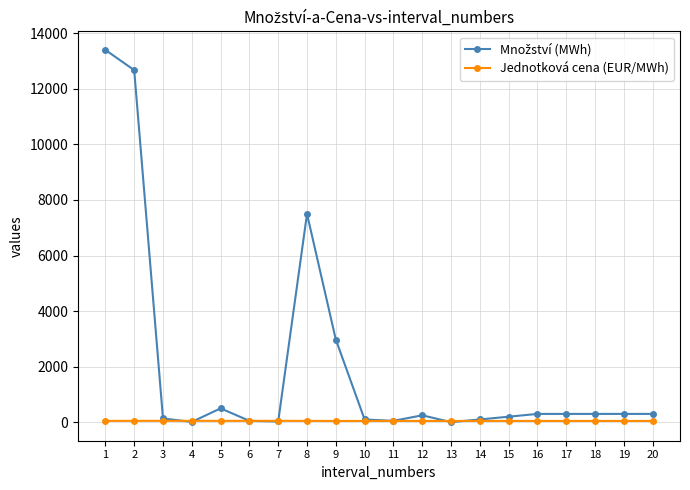

How many data points does each series have?

20